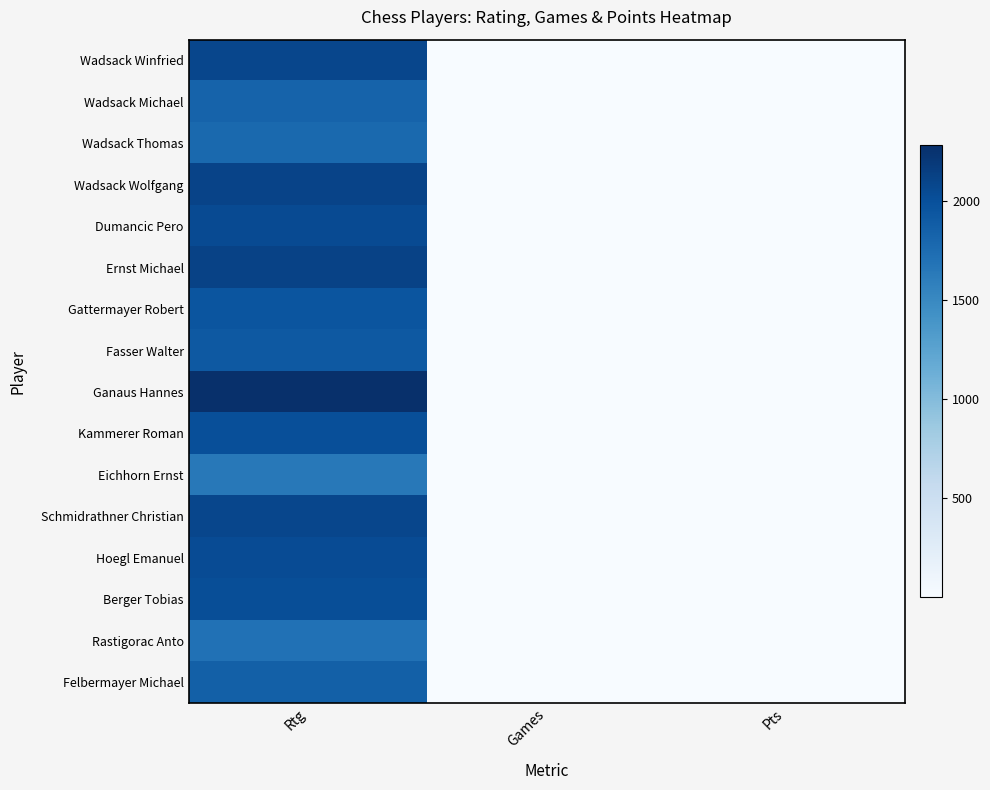

Reading right to left, what are all the values shown in this chart?

Wadsack Winfried: Pts=4.0	Games=8.0	Rtg=2083.0
Wadsack Michael: Pts=4.5	Games=6.0	Rtg=1828.0
Wadsack Thomas: Pts=7.5	Games=8.0	Rtg=1782.0
Wadsack Wolfgang: Pts=5.0	Games=8.0	Rtg=2104.0
Dumancic Pero: Pts=5.5	Games=7.0	Rtg=2048.0
Ernst Michael: Pts=0.5	Games=1.0	Rtg=2120.0
Gattermayer Robert: Pts=4.0	Games=6.0	Rtg=1957.0
Fasser Walter: Pts=1.5	Games=3.0	Rtg=1919.0
Ganaus Hannes: Pts=4.5	Games=6.0	Rtg=2282.0
Kammerer Roman: Pts=3.0	Games=4.0	Rtg=2010.0
Eichhorn Ernst: Pts=3.5	Games=6.0	Rtg=1643.0
Schmidrathner Christian: Pts=2.0	Games=3.0	Rtg=2080.0
Hoegl Emanuel: Pts=6.0	Games=8.0	Rtg=2037.0
Berger Tobias: Pts=4.5	Games=7.0	Rtg=2016.0
Rastigorac Anto: Pts=3.0	Games=6.0	Rtg=1706.0
Felbermayer Michael: Pts=2.5	Games=6.0	Rtg=1861.0